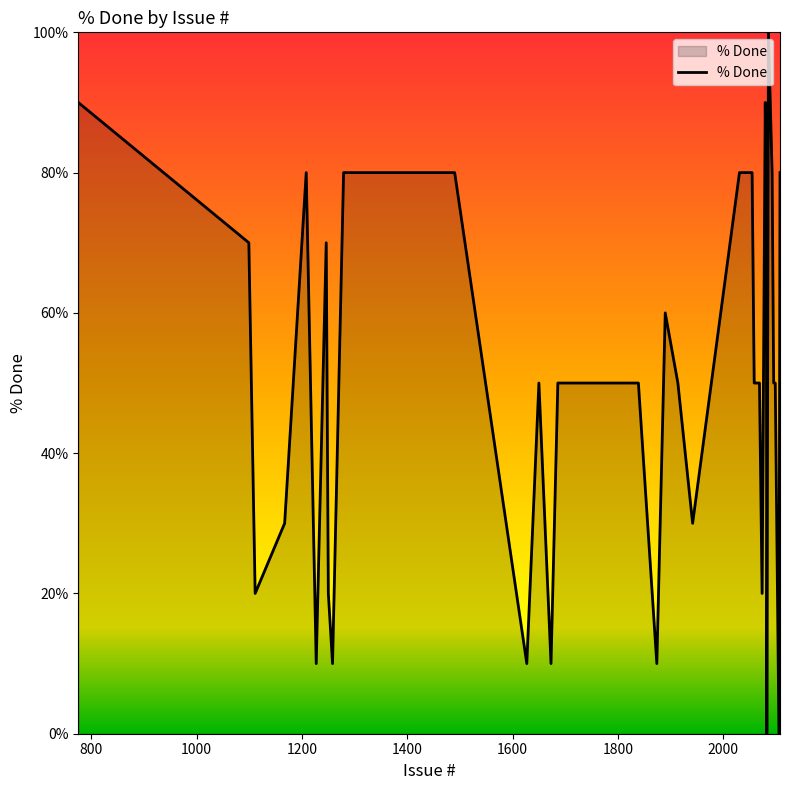

What is the maximum value shown in the chart?

100